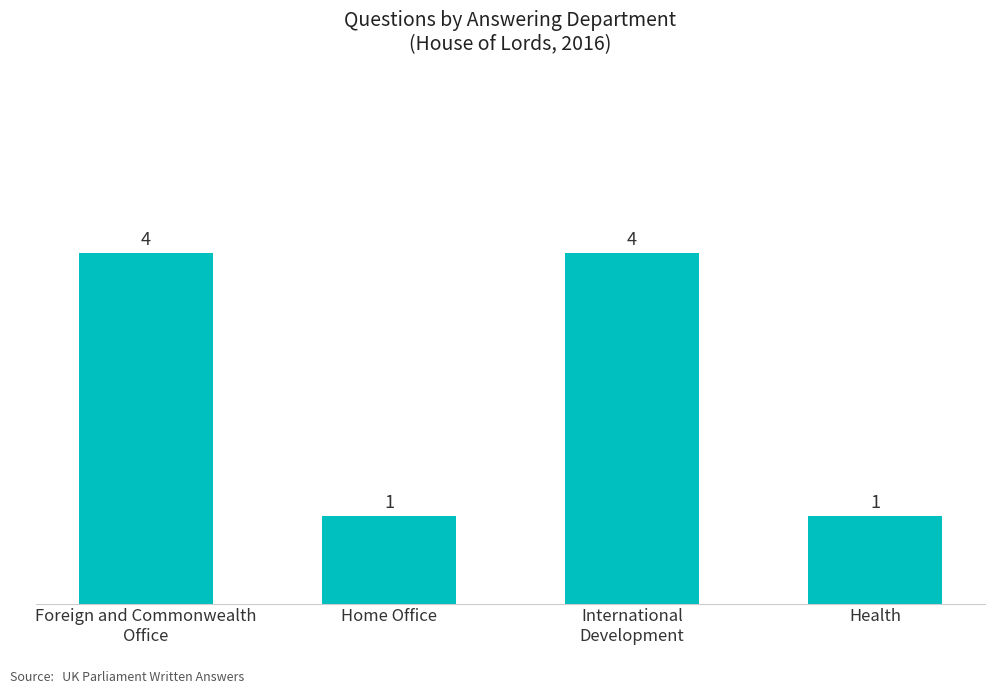

What is the maximum value shown in the chart?

4